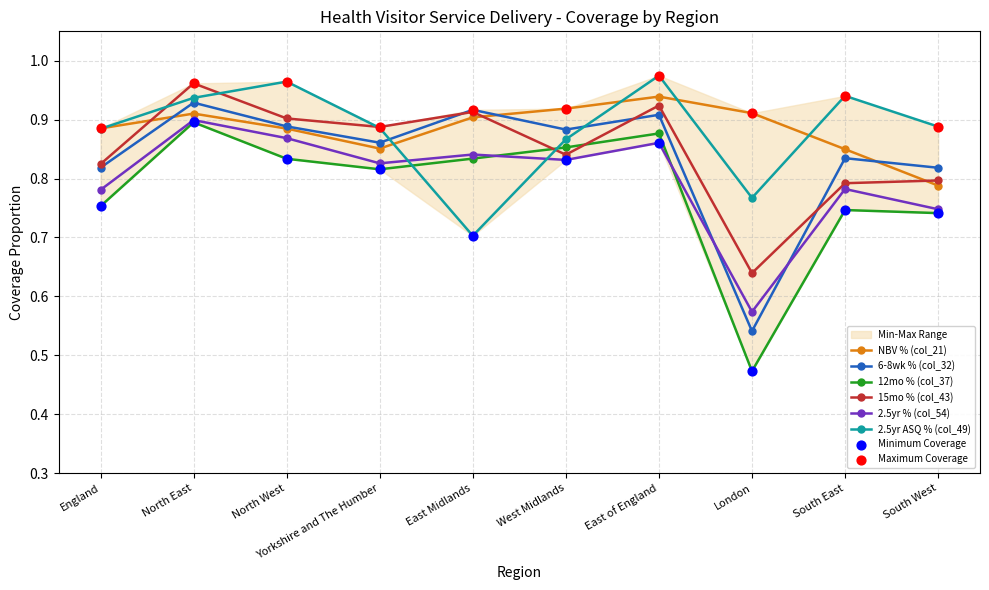

At which category is the sum across all series the highest?

North East